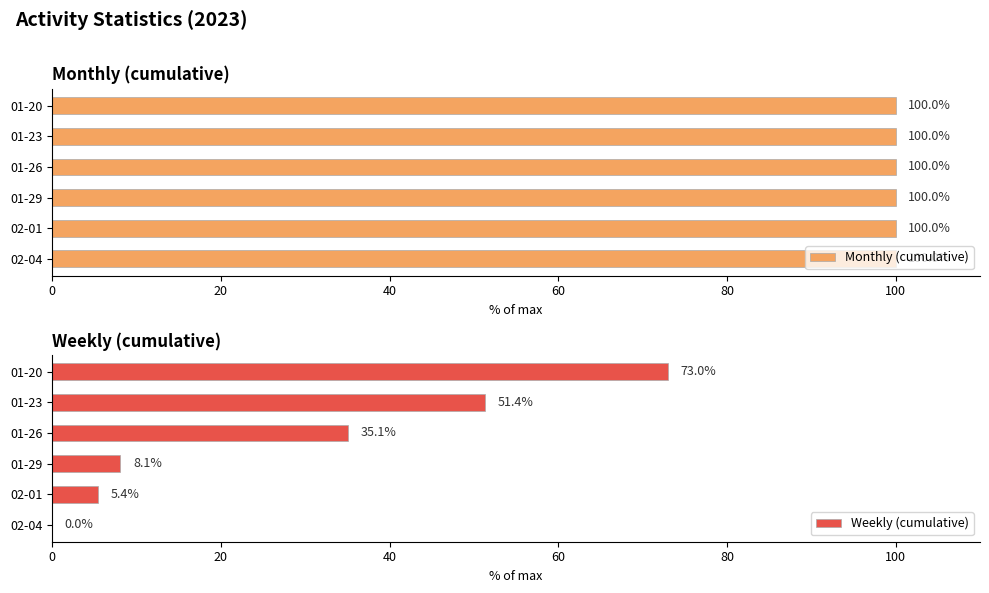

The Weekly (cumulative) series shows 51.4 at 01-23. True or false?

True